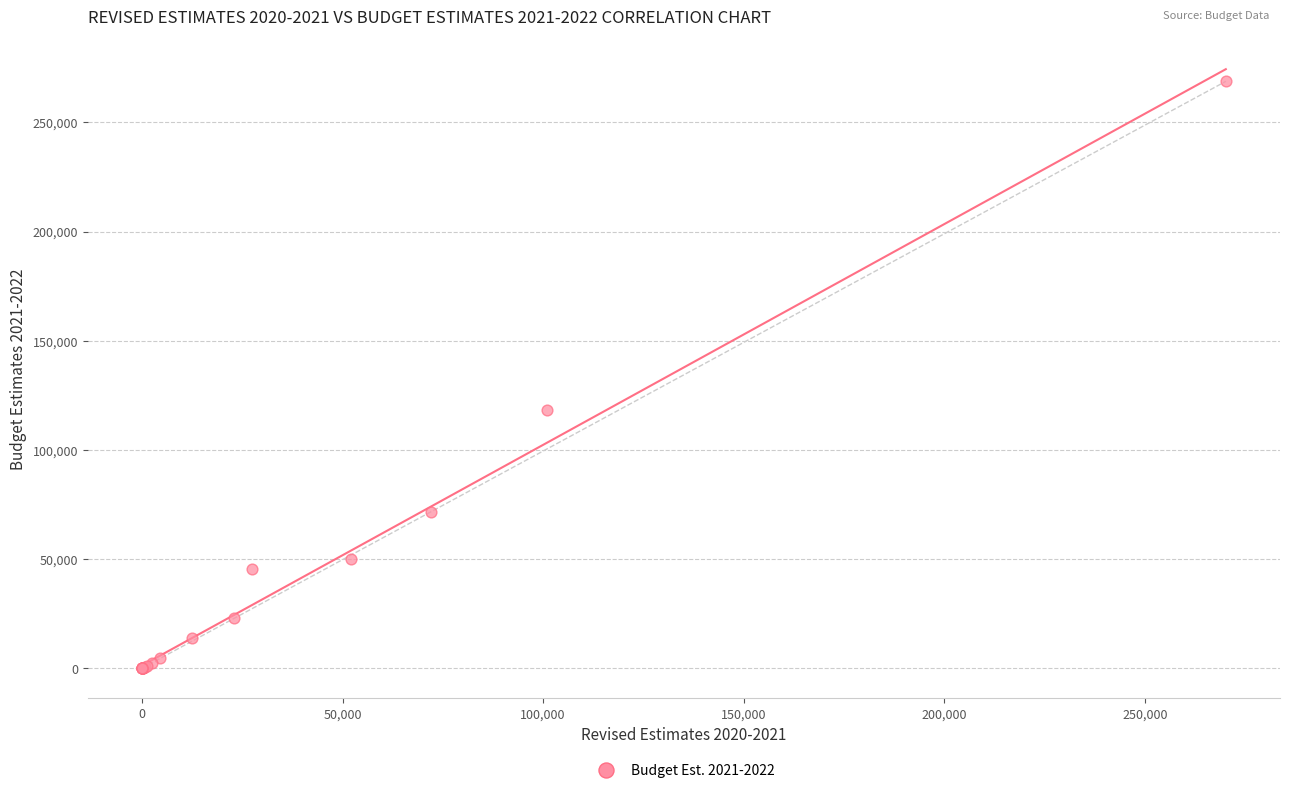

What Y value in the scatter plot is closest to 134400?

118055